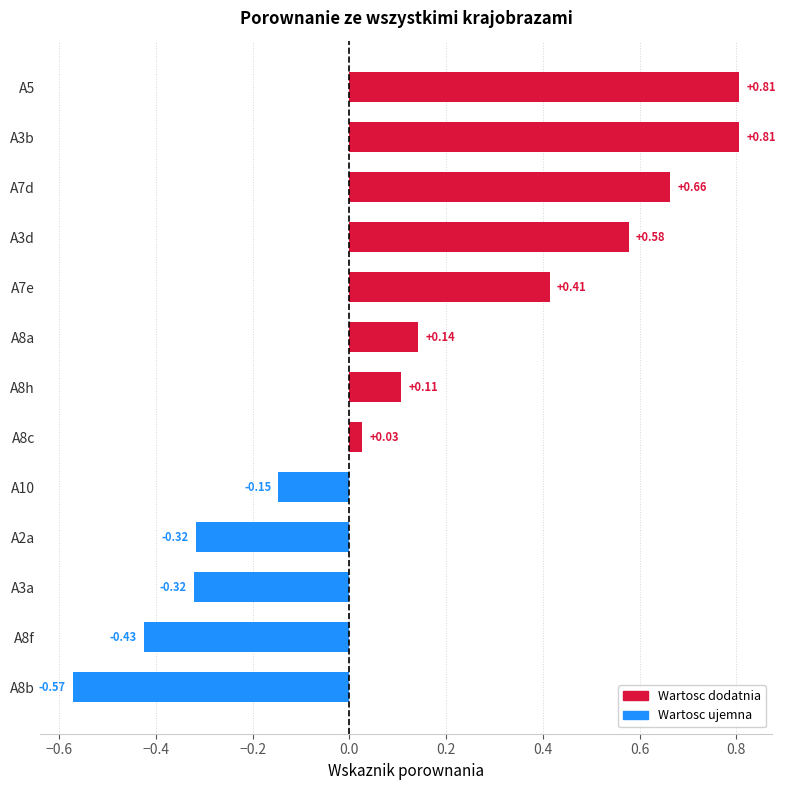

How many data points are less than 0?

5